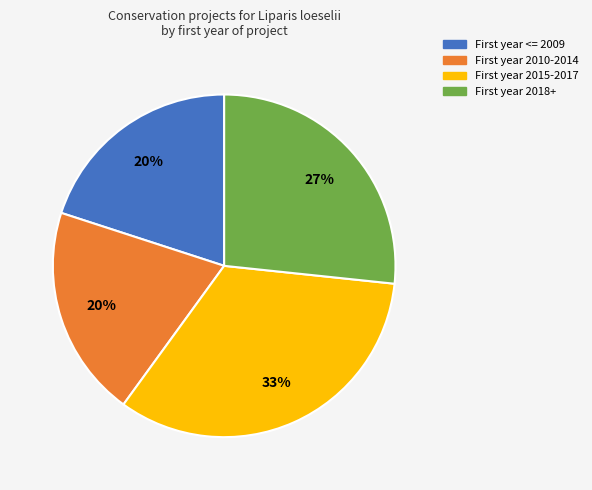

How many segments does this pie chart have?

4